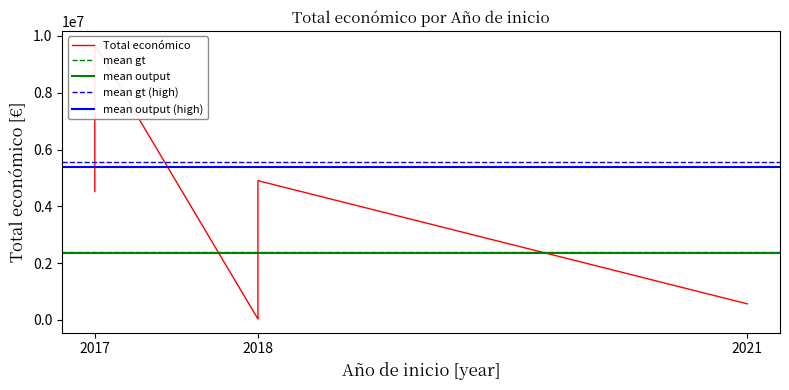

Rank the categories by value from lowest to highest.

2018, 2018, 2018, 2018, 2018, 2021, 2018, 2017, 2018, 2017